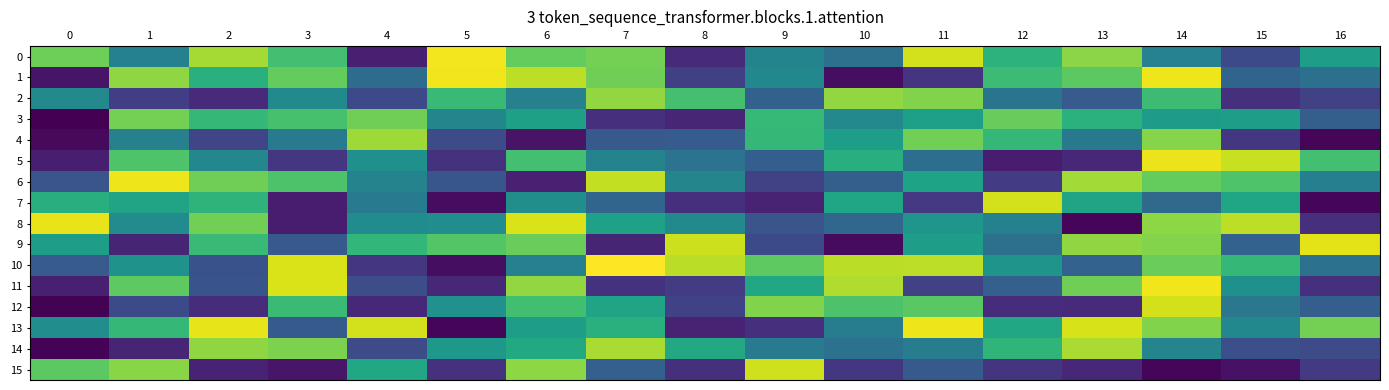

Which has a higher value, 5 or 0?

5